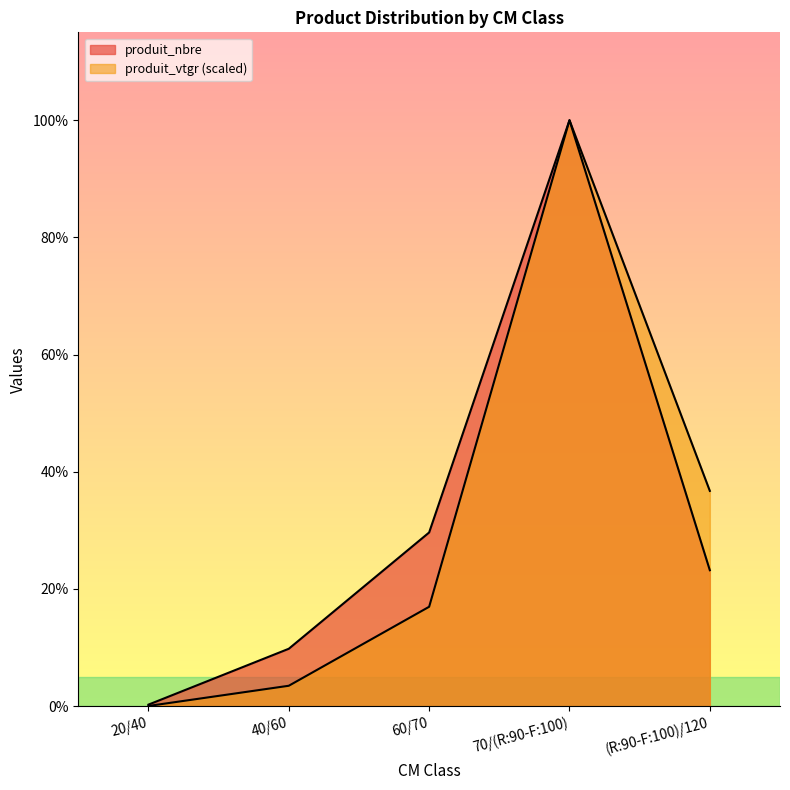

Reading left to right, what are all the values shown in this chart?

produit_nbre: 20/40=1.0	40/60=38.0	60/70=115.0	70/(R:90-F:100)=388.0	(R:90-F:100)/120=90.0
produit_vtgr: 20/40=0.1	40/60=13.5	60/70=65.8	70/(R:90-F:100)=388.0	(R:90-F:100)/120=142.5